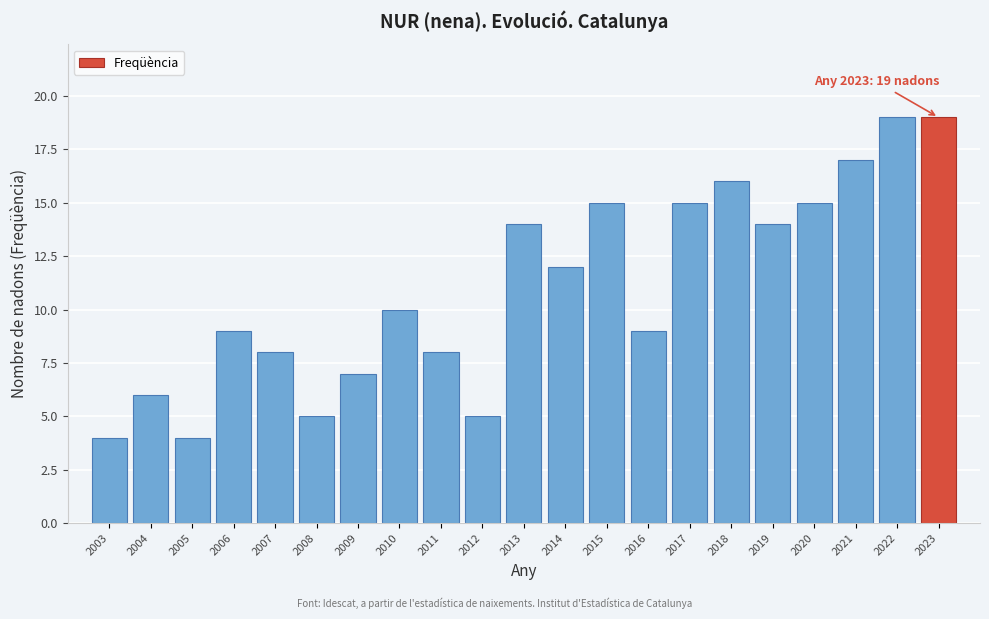

Reading left to right, what are all the values shown in this chart?

2003=4	2004=6	2005=4	2006=9	2007=8	2008=5	2009=7	2010=10	2011=8	2012=5	2013=14	2014=12	2015=15	2016=9	2017=15	2018=16	2019=14	2020=15	2021=17	2022=19	2023=19